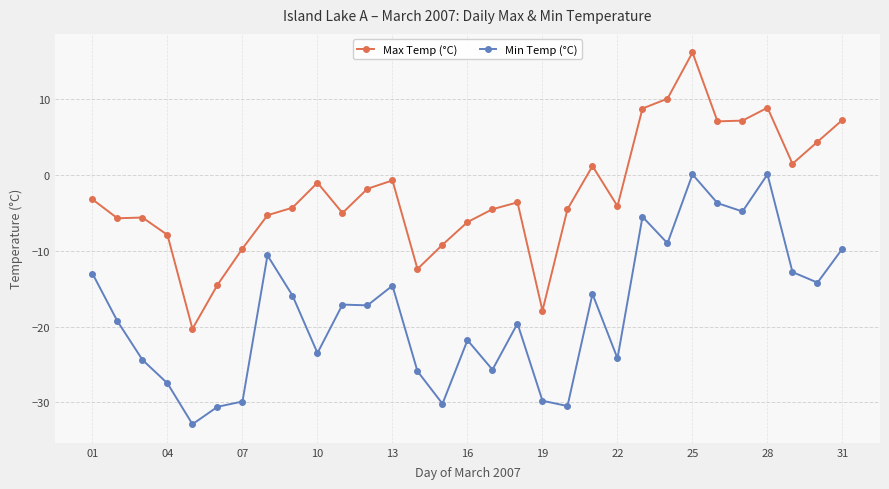

What is the minimum value for Max Temp (°C)?

-20.3